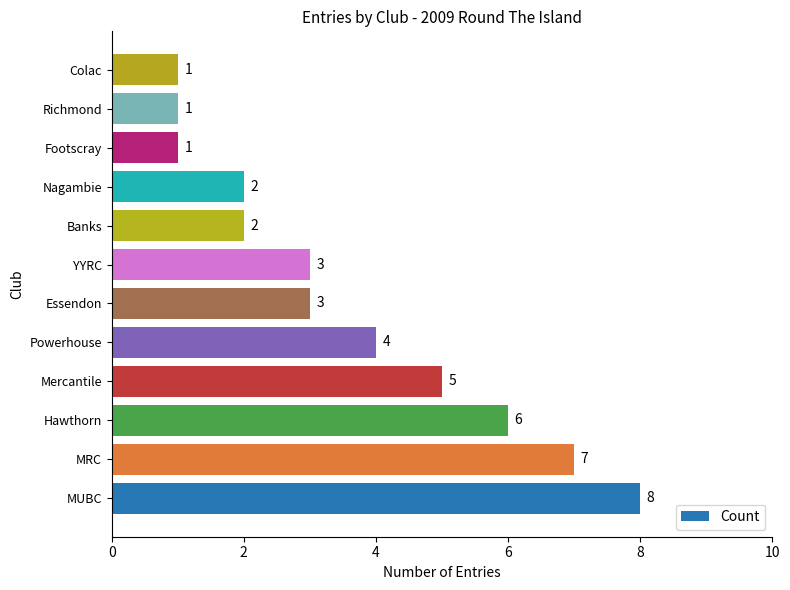

Reading top to bottom, extract all data points from this chart.

1	1	1	2	2	3	3	4	5	6	7	8